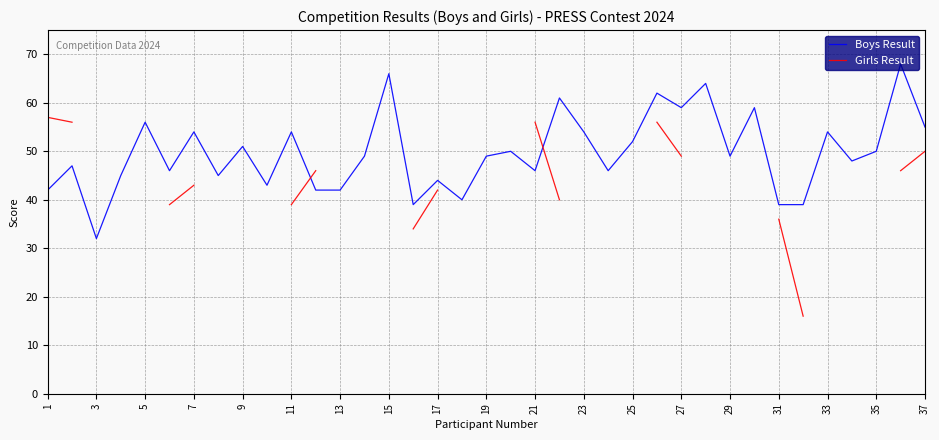

The value of Boys Result at 1 is 42. True or false?

True